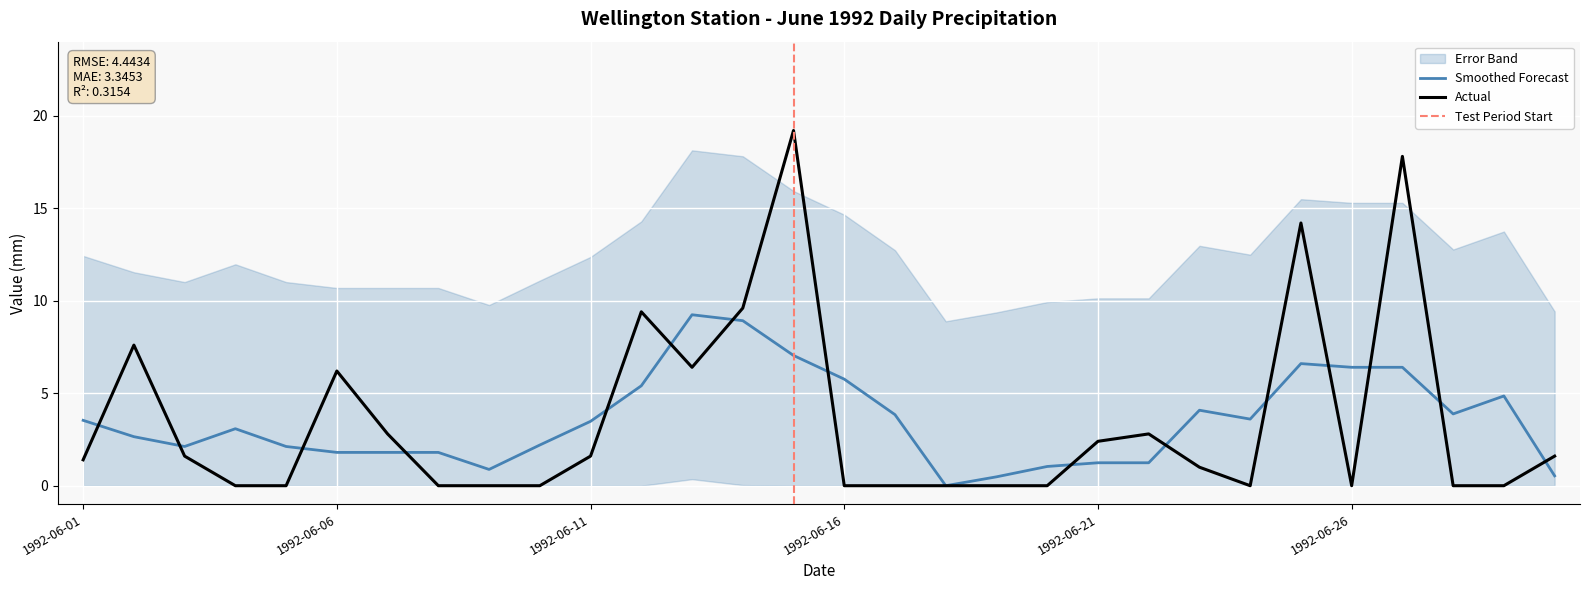

At which category does the chart reach its peak across all series?

1992-06-15